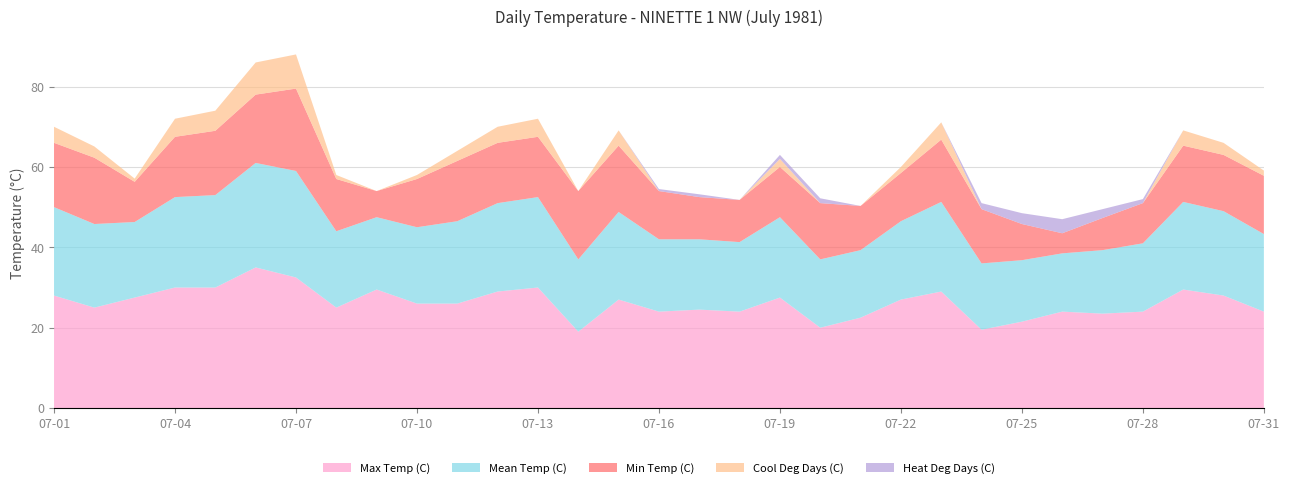

Reading right to left, what are all the values shown in this chart?

Max Temp (C): 24.0	28.0	29.5	24.0	23.5	24.0	21.5	19.5	29.0	27.0	22.5	20.0	27.5	24.0	24.5	24.0	27.0	19.0	30.0	29.0	26.0	26.0	29.5	25.0	32.5	35.0	30.0	30.0	27.5	25.0	28.0
Mean Temp (C): 19.3	21.0	21.8	17.0	15.8	14.5	15.3	16.5	22.3	19.5	16.8	17.0	20.0	17.3	17.5	18.0	21.8	18.0	22.5	22.0	20.5	19.0	18.0	19.0	26.5	26.0	23.0	22.5	18.8	20.8	22.0
Min Temp (C): 14.5	14.0	14.0	10.0	8.0	5.0	9.0	13.5	15.5	12.0	11.0	14.0	12.5	10.5	10.5	12.0	16.5	17.0	15.0	15.0	15.0	12.0	6.5	13.0	20.5	17.0	16.0	15.0	10.0	16.5	16.0
Cool Deg Days (C): 1.3	3.0	3.8	0.0	0.0	0.0	0.0	0.0	4.3	1.5	0.0	0.0	2.0	0.0	0.0	0.0	3.8	0.0	4.5	4.0	2.5	1.0	0.0	1.0	8.5	8.0	5.0	4.5	0.8	2.8	4.0
Heat Deg Days (C): 0.0	0.0	0.0	1.0	2.2	3.5	2.7	1.5	0.0	0.0	0.0	1.2	1.0	0.0	0.7	0.5	0.0	0.0	0.0	0.0	0.0	0.0	0.0	0.0	0.0	0.0	0.0	0.0	0.0	0.0	0.0